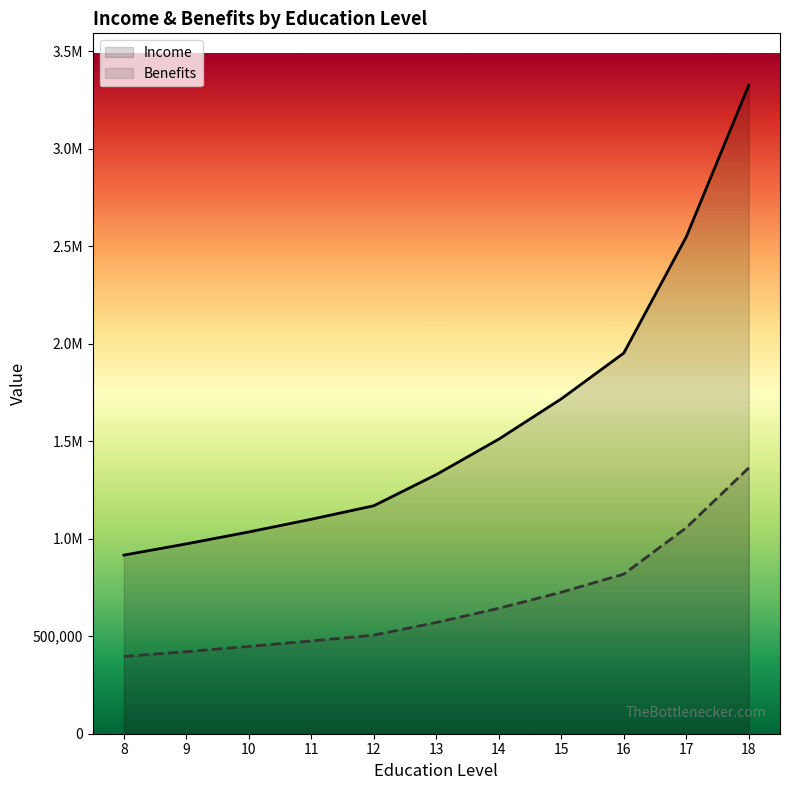

What is the value of the Income point at the 3rd from the left?

1034575.6